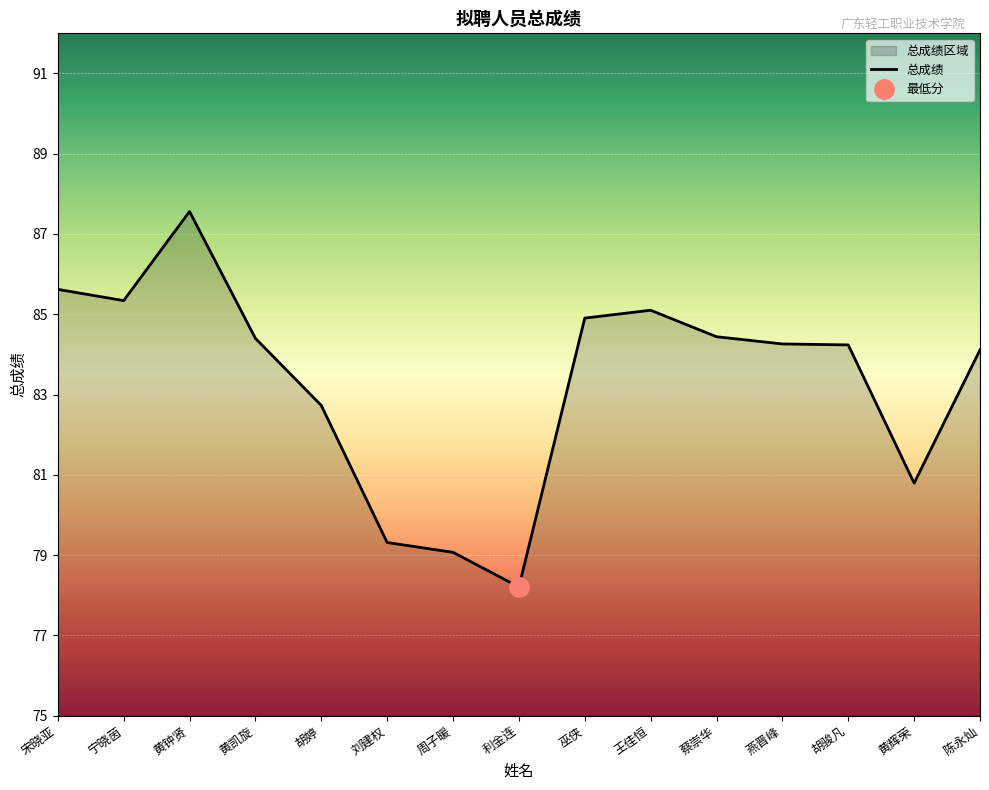

What is the value of the 7th point from the left?

79.1